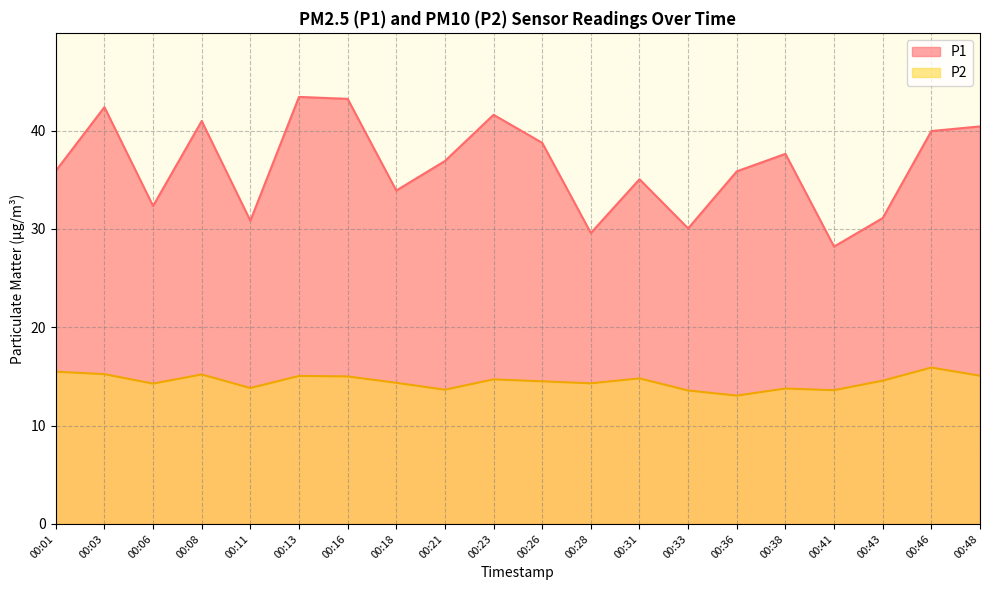

What is the value of the P2 point at the 7th from the left?

15.0